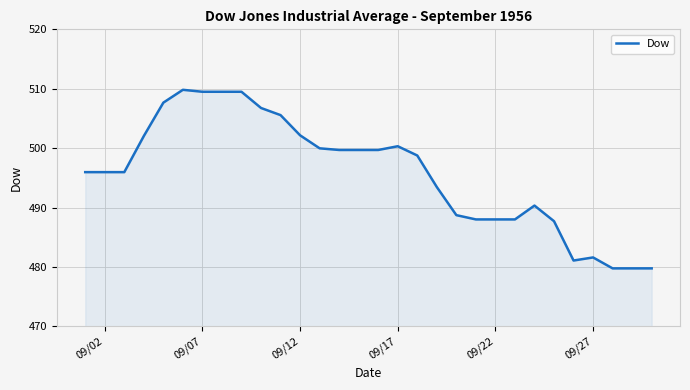

What is the difference between the maximum and minimum values?

30.1